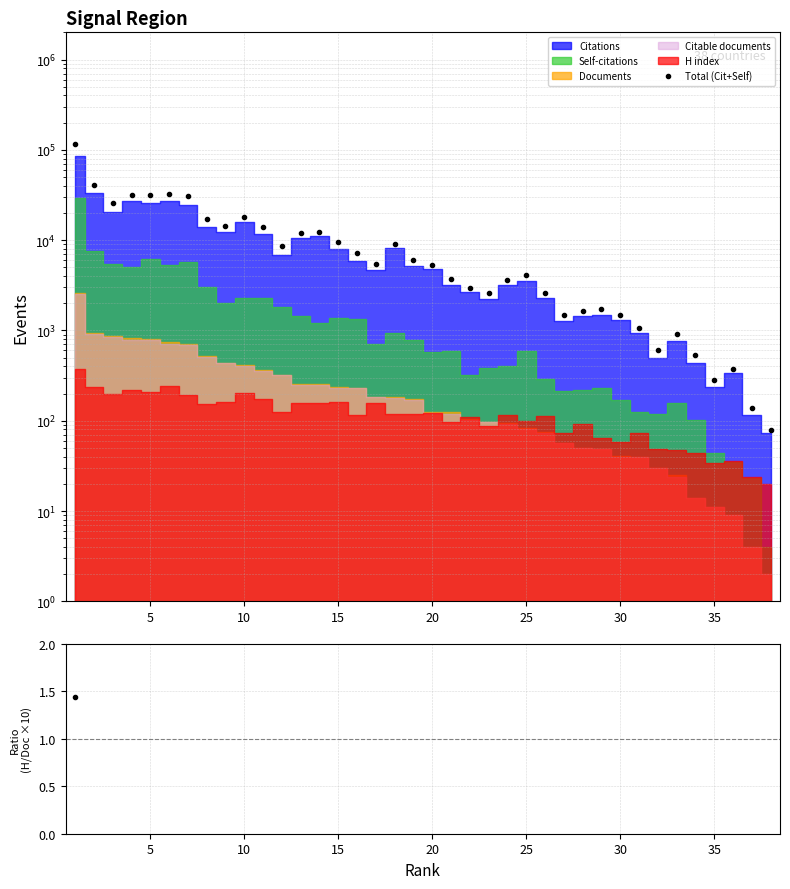

Reading left to right, extract all data points from this chart.

Total (Cit+Self): 115722.0	40812.0	25768.0	31892.0	31649.0	32230.0	30483.0	17051.0	14438.0	18211.0	13982.0	8639.0	12101.0	12202.0	9415.0	7269.0	5395.0	9117.0	5987.0	5365.0	3753.0	2954.0	2609.0	3572.0	4114.0	2569.0	1494.0	1648.0	1716.0	1469.0	1065.0	612.0	924.0	538.0	279.0	377.0	139.0	78.0
H index / Documents ×10: 1.4	2.5	2.3	2.6	2.6	3.2	2.8	3.0	3.7	4.9	4.7	3.9	6.2	6.2	6.9	5.1	8.5	6.5	6.9	9.8	7.8	10.5	8.9	12.1	11.9	15.1	13.0	18.2	13.3	14.1	18.5	16.3	18.8	31.4	30.9	40.0	60.0	100.0